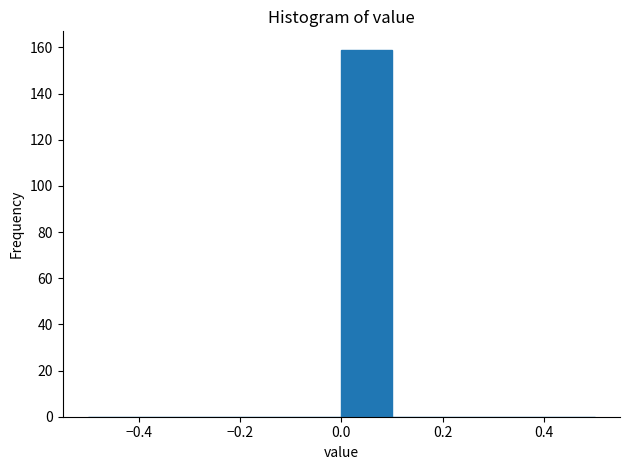

Reading left to right, transcribe this chart: for each bar, give the range it covers on the x-axis and its height. The values are not printed on the chart, so give them approximately, as read against the axis.

-0.5 to -0.4: 0
-0.4 to -0.3: 0
-0.3 to -0.2: 0
-0.2 to -0.1: 0
-0.1 to 0.0: 0
0.0 to 0.1: 160
0.1 to 0.2: 0
0.2 to 0.3: 0
0.3 to 0.4: 0
0.4 to 0.5: 0